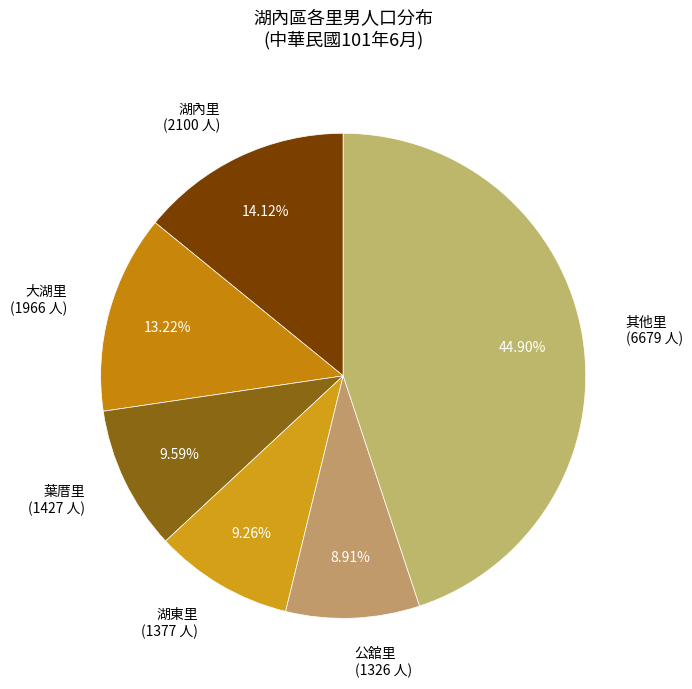

Which has a higher value, 其他里 (6679 人) or 湖東里 (1377 人)?

其他里 (6679 人)